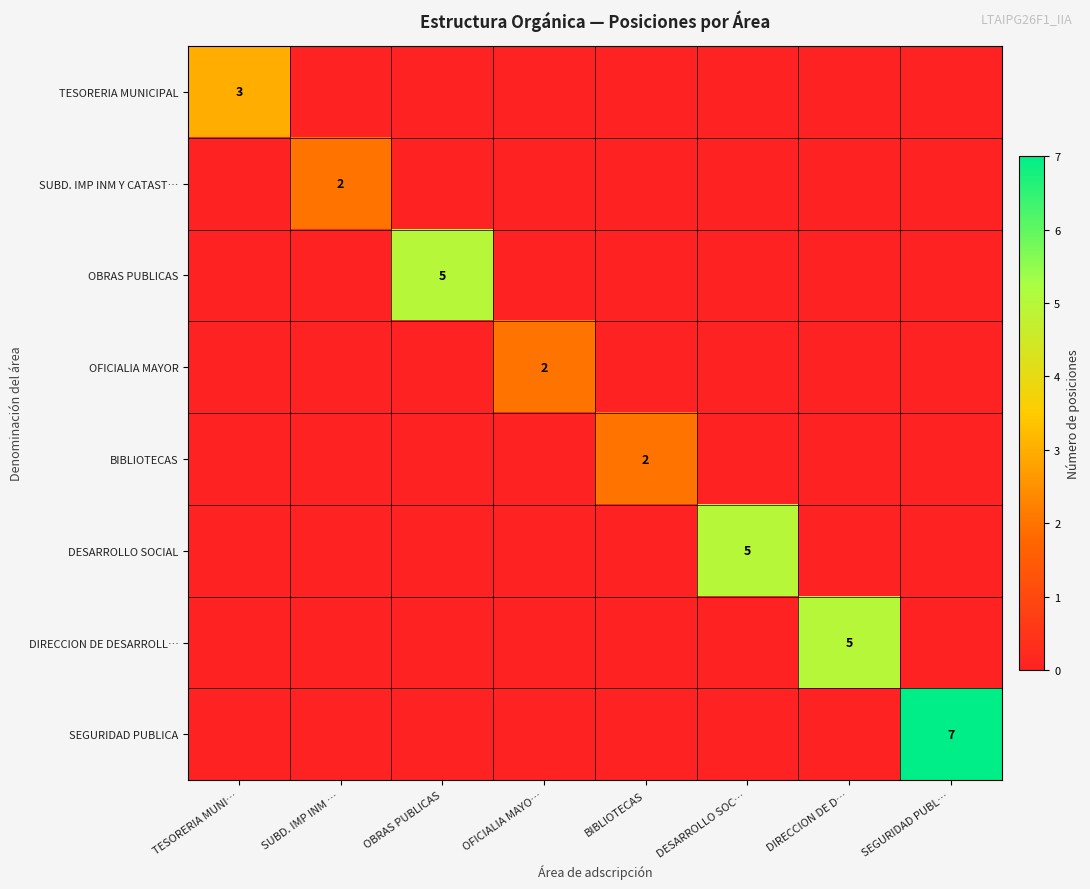

Count the SEGURIDAD PUBLICA values in the range 0 to 1.

7